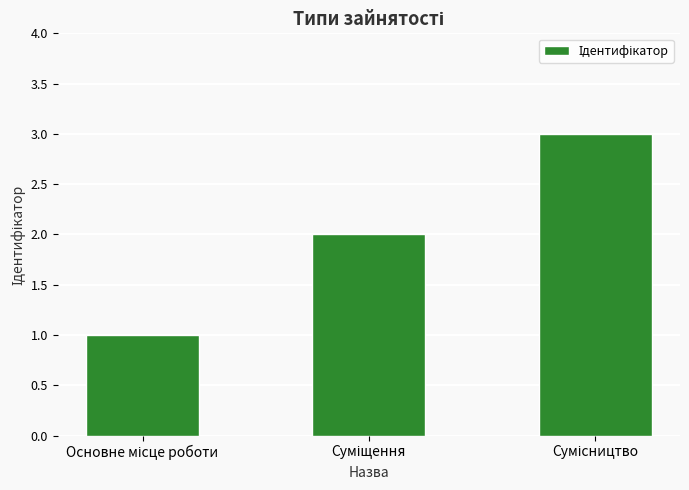

What is the greatest value displayed?

3